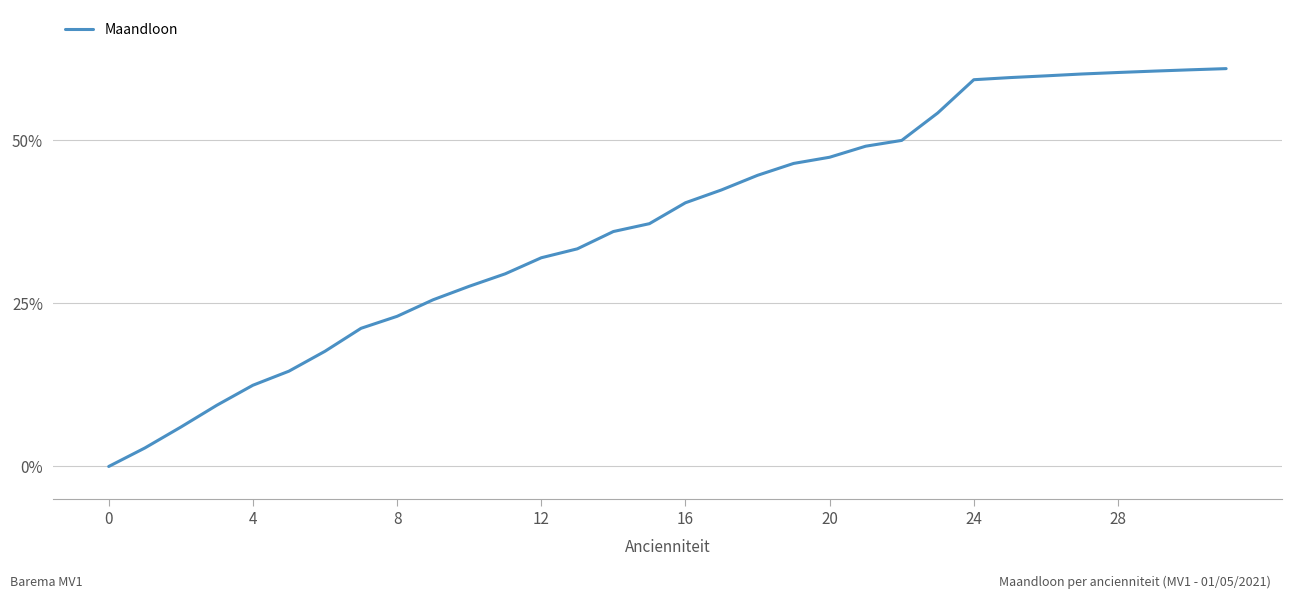

What is the greatest value displayed?

61.0